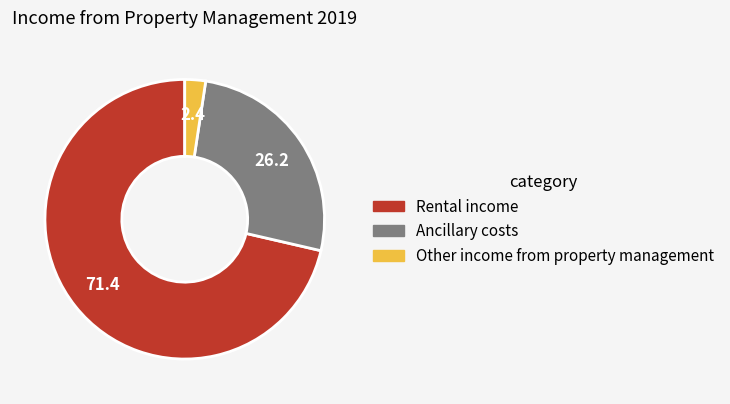

Count the number of slices in the pie.

3